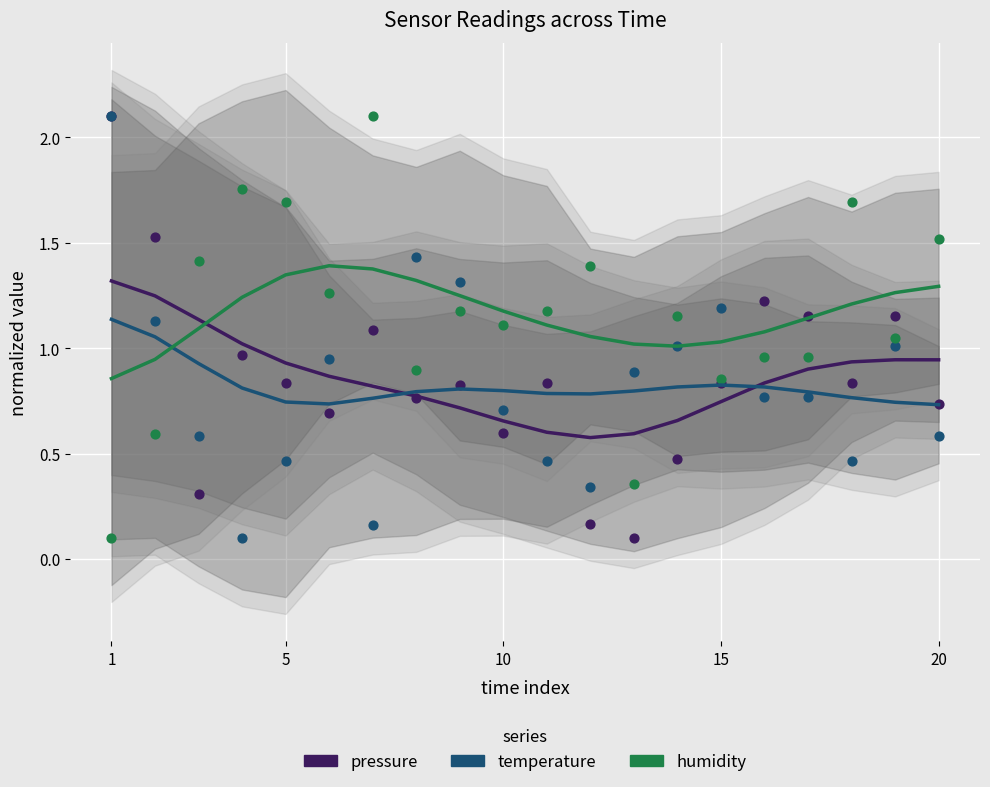

At how many categories does at least one series exceed 1?

20